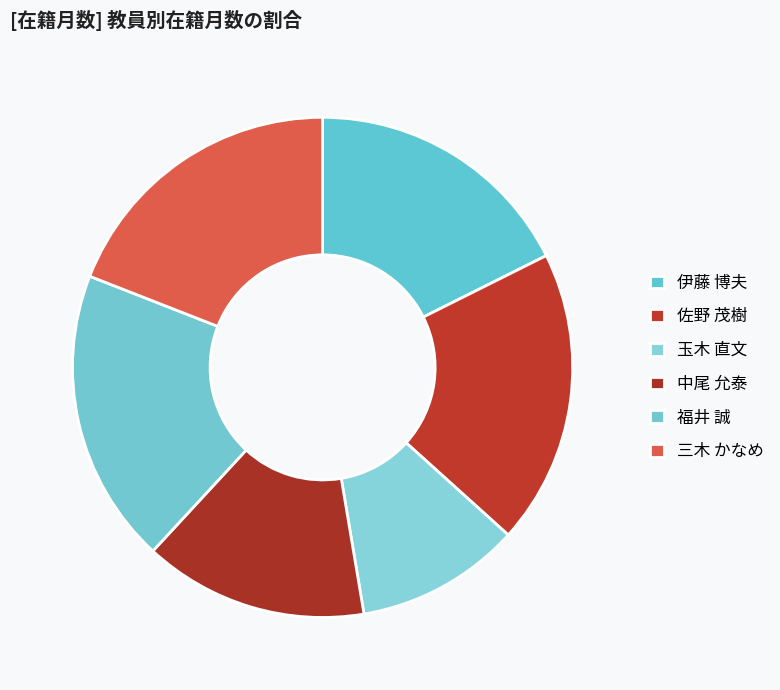

How many slices are in this pie chart?

6